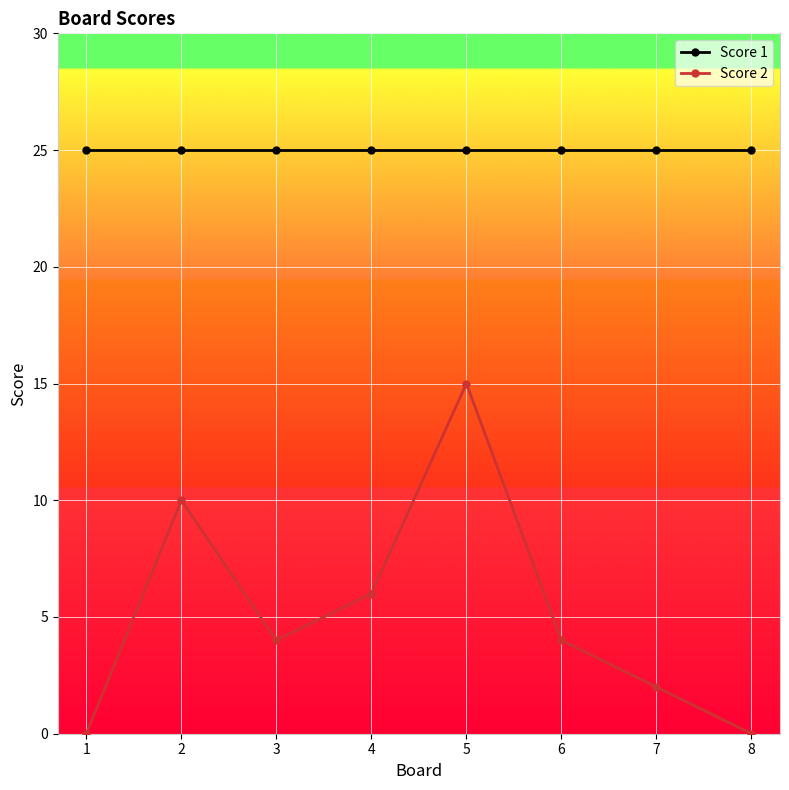

Which series has the widest spread of values?

Score 2